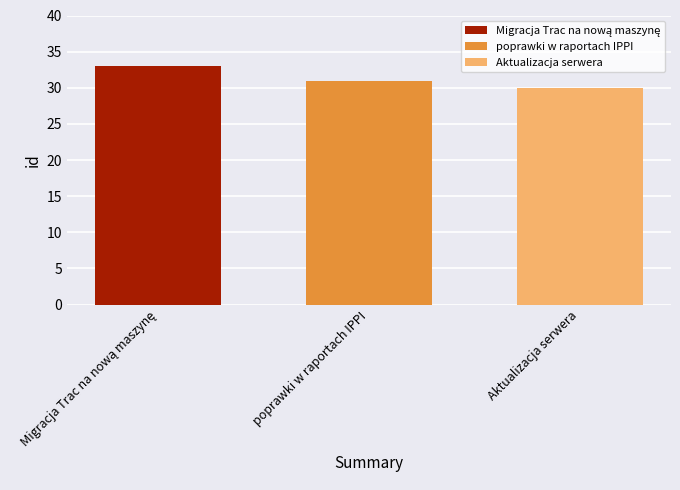

True or false: poprawki w raportach IPPI has a value of 31 at poprawki w raportach IPPI.

True